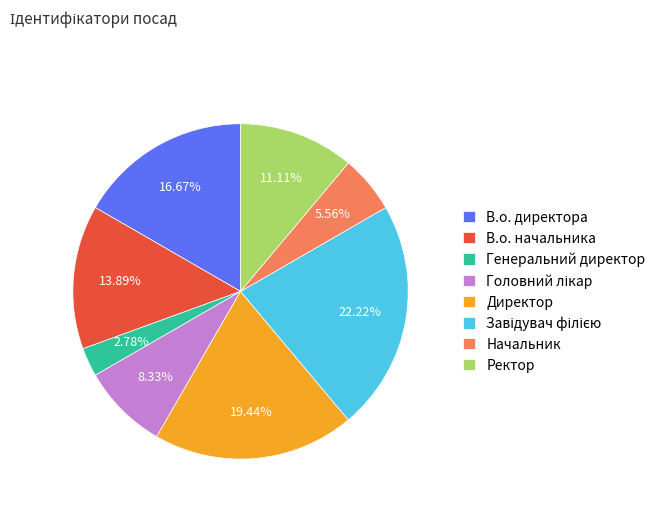

Approximately how many times larger is the value at В.о. директора compared to В.о. начальника?

1.2